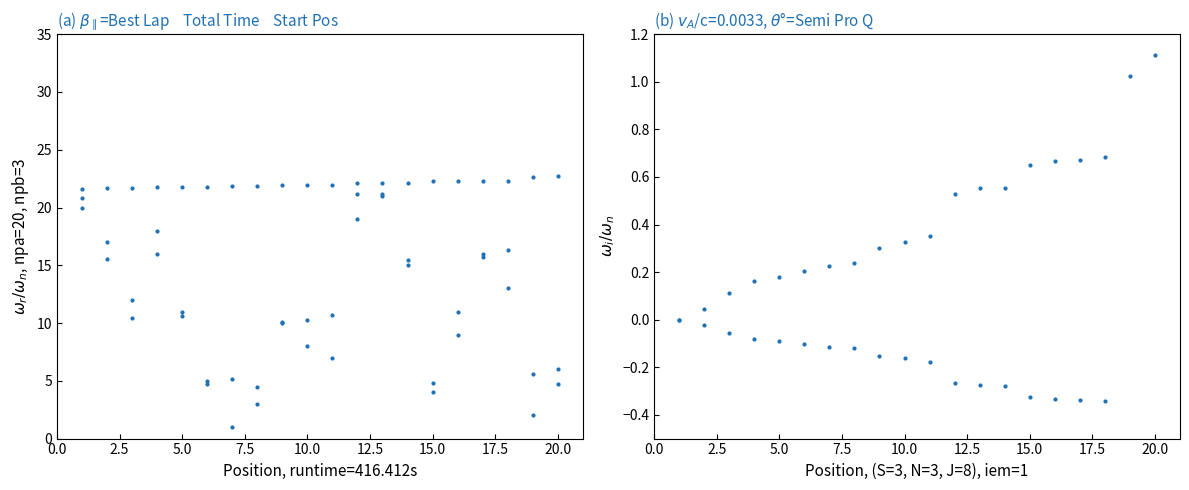

True or false: Start Position and Neg Gap /2 cross at least once.

False